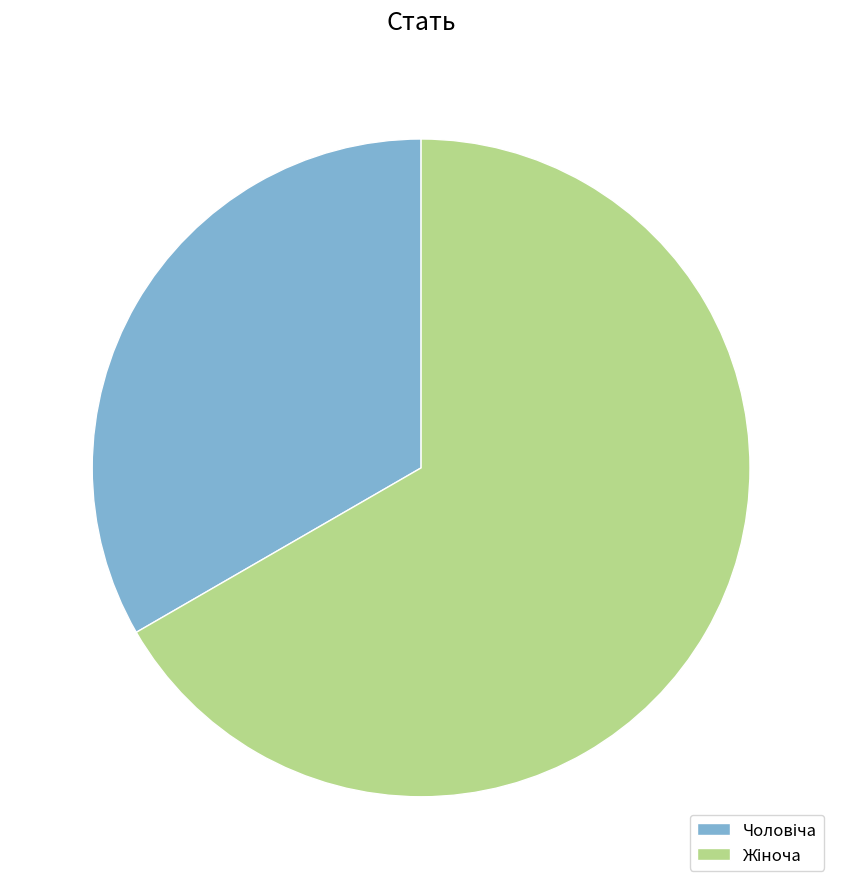

Is there a majority slice in this chart?

Yes